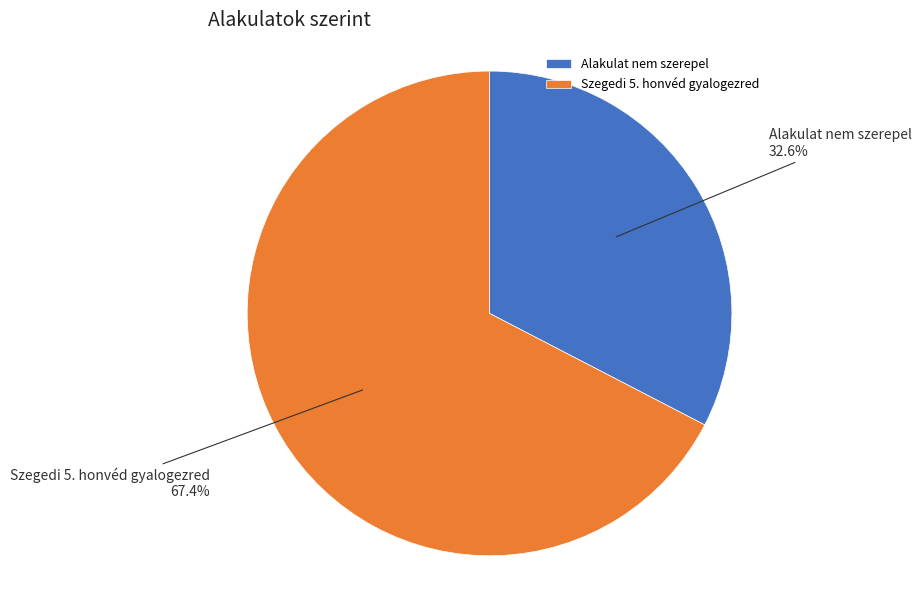

Does any single category account for the majority?

Yes